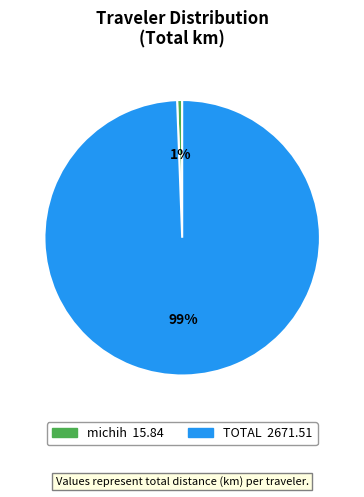

Combined, do michih and TOTAL account for over 50%?

Yes